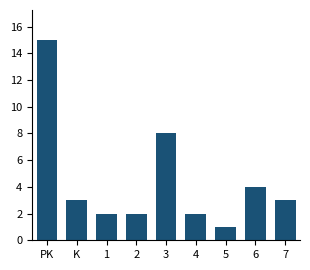

Reading right to left, list all the values displayed in this chart.

7=3	6=4	5=1	4=2	3=8	2=2	1=2	K=3	PK=15